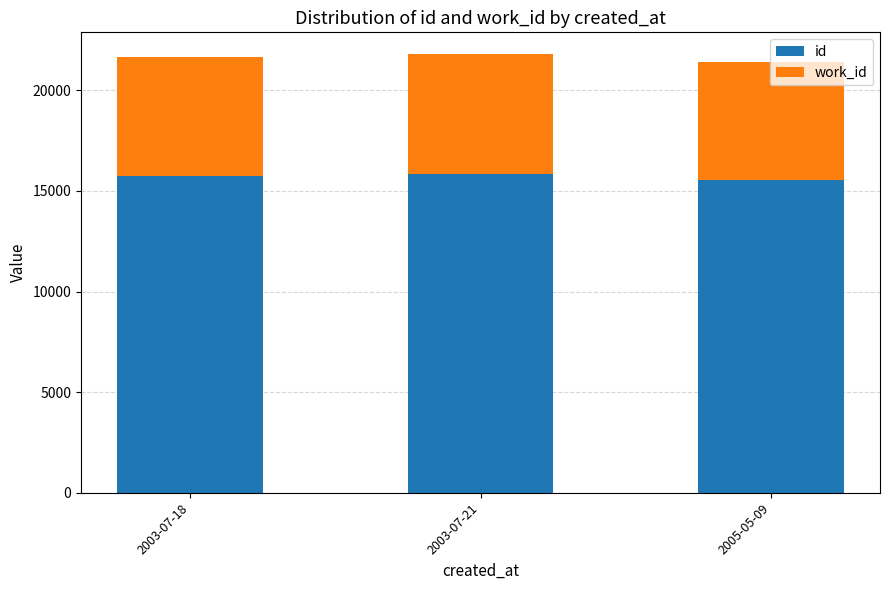

What is the total value across all series at 2005-05-09?

21390